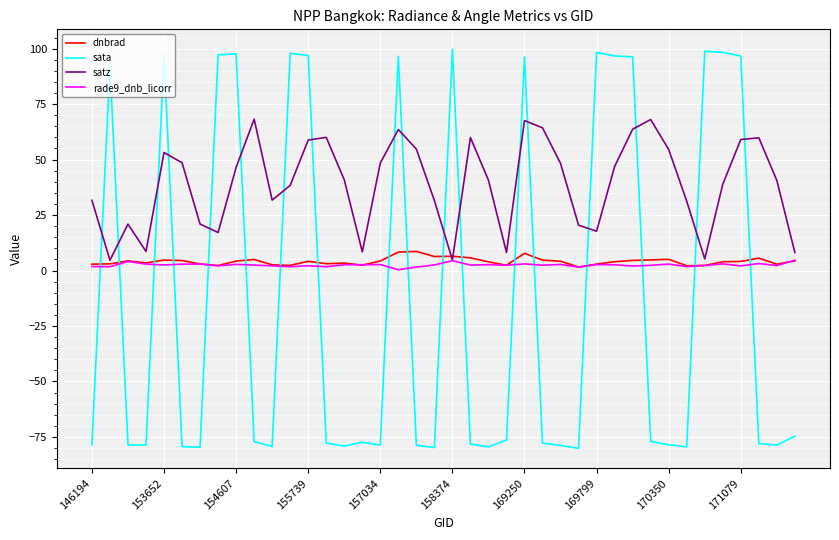

Which series has the largest range (max minus min)?

sata